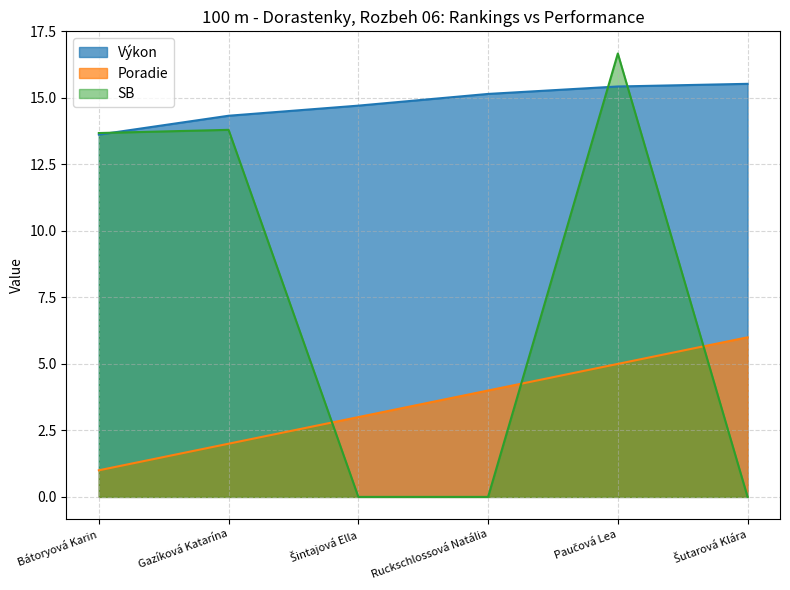

True or false: Výkon and Poradie cross at least once.

False